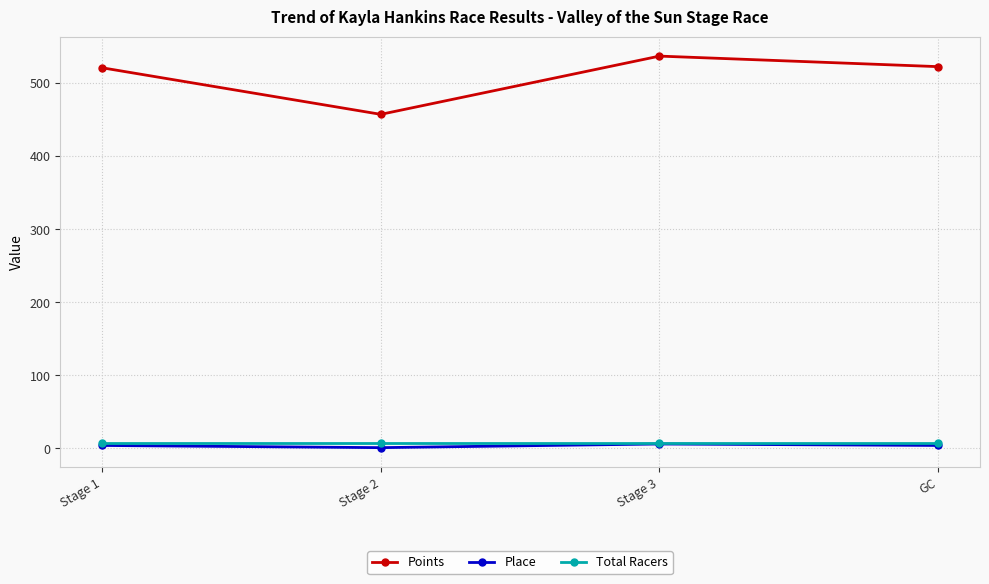

Does the chart have visible grid lines?

Yes